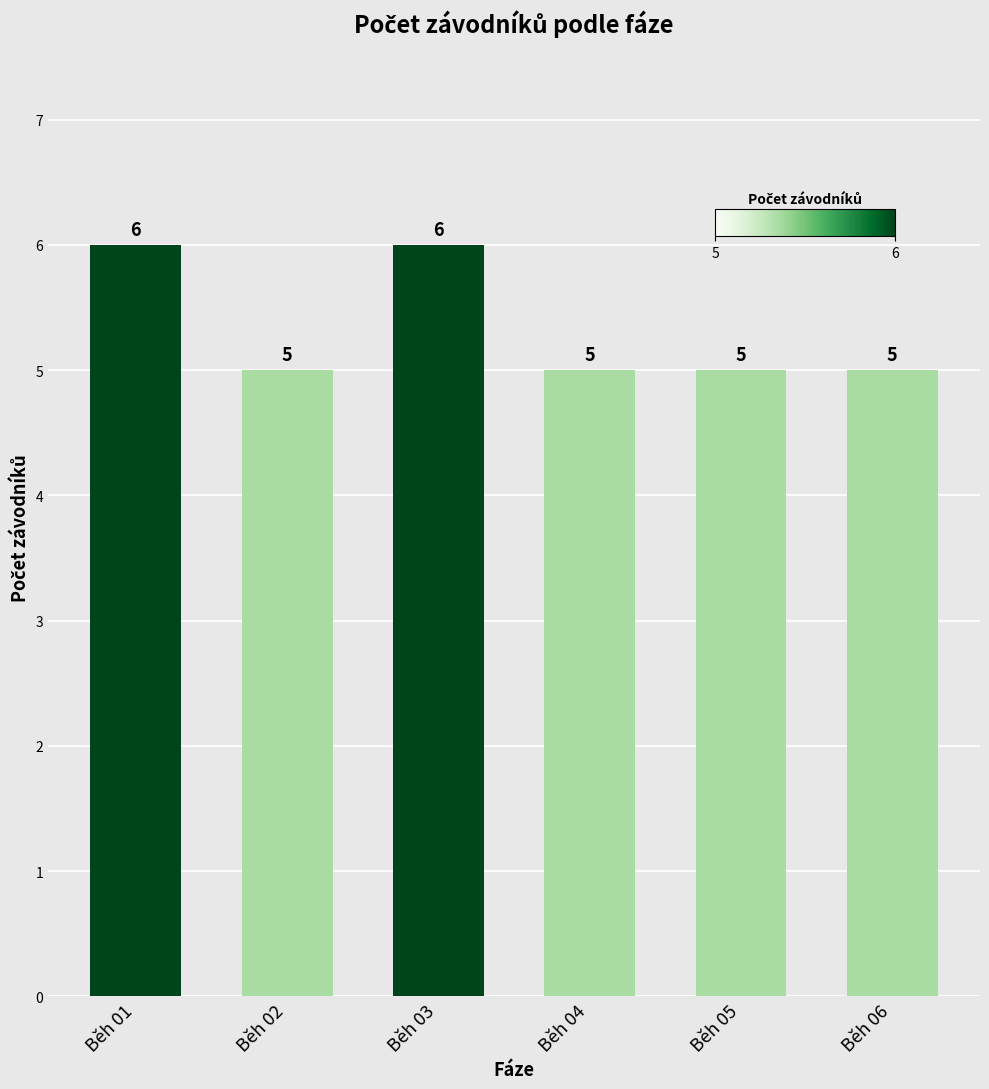

What is the minimum value shown in the chart?

5